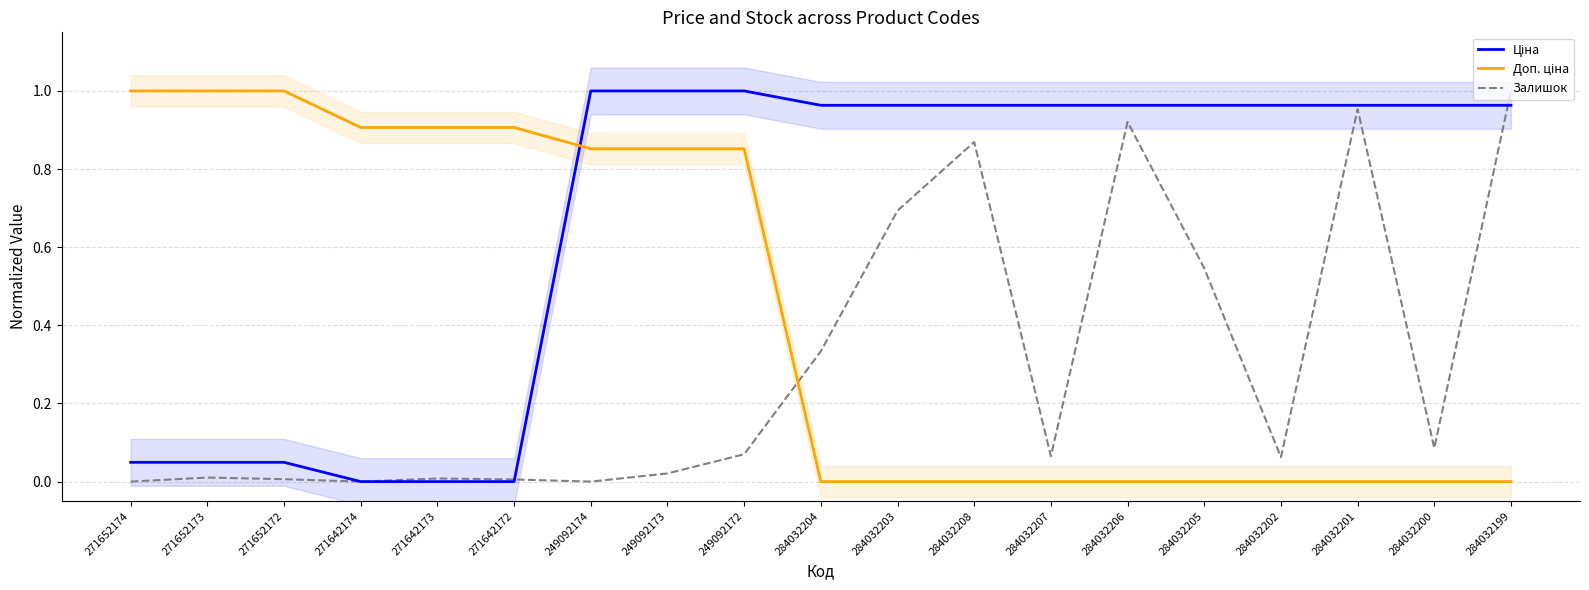

At how many categories does at least one series exceed 0?

19